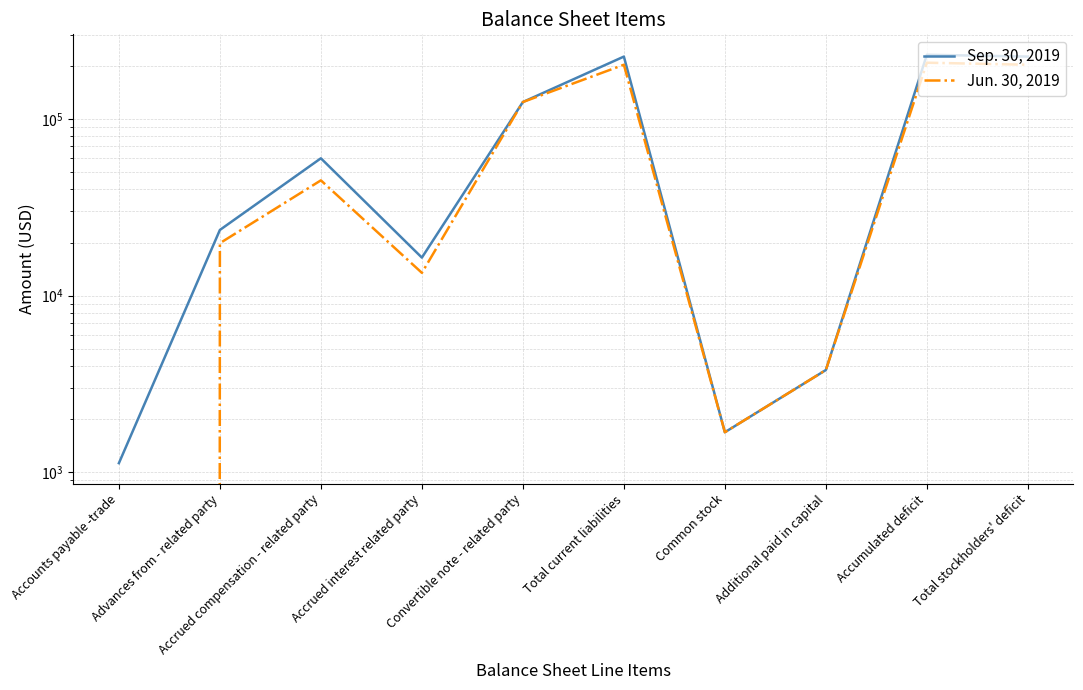

The Jun. 30, 2019 series shows 0 at Accounts payable -trade. True or false?

True